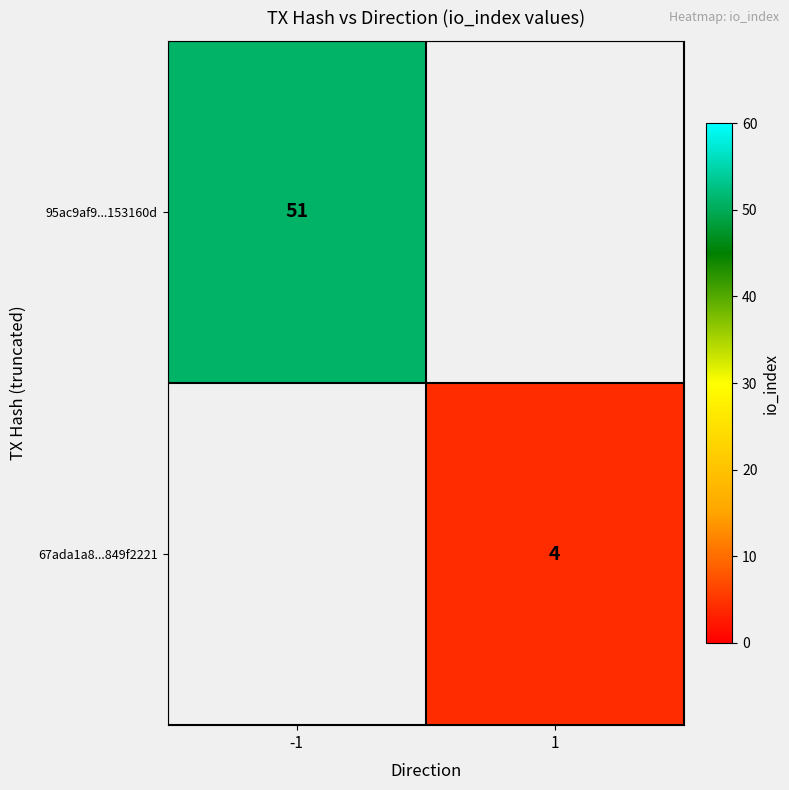

The 95ac9af9...153160d series shows 51 at -1. True or false?

True